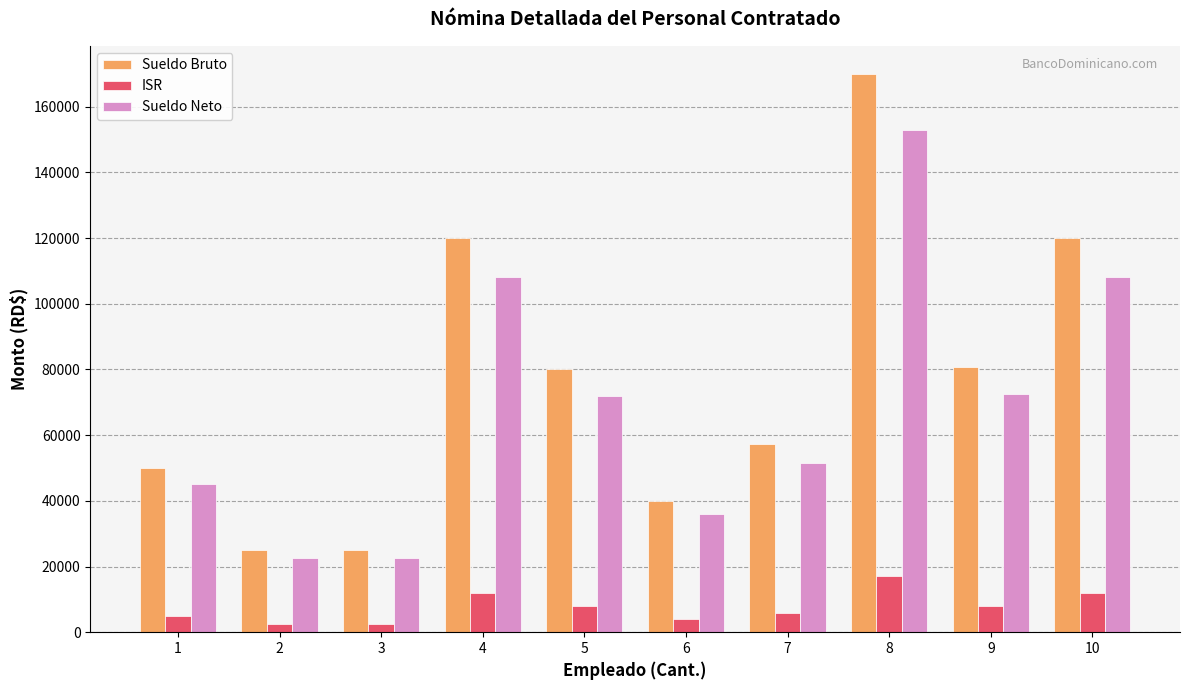

Which series has the largest total across all categories?

Sueldo Bruto